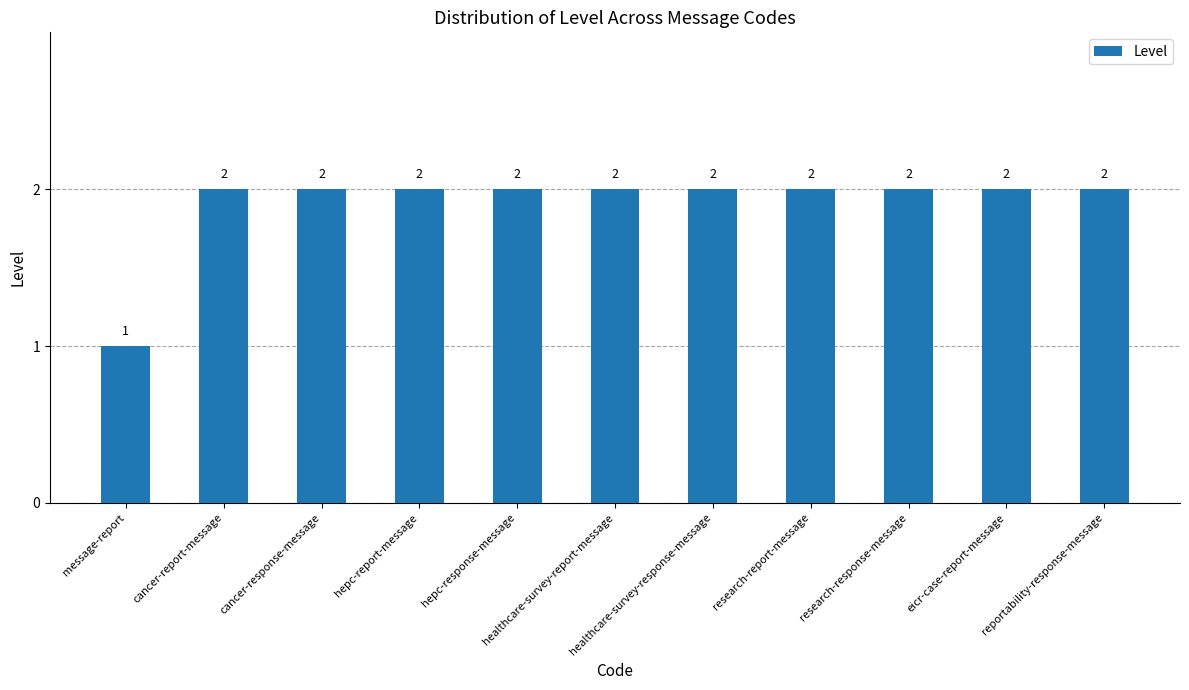

The value at hepc-response-message is 1. True or false?

False